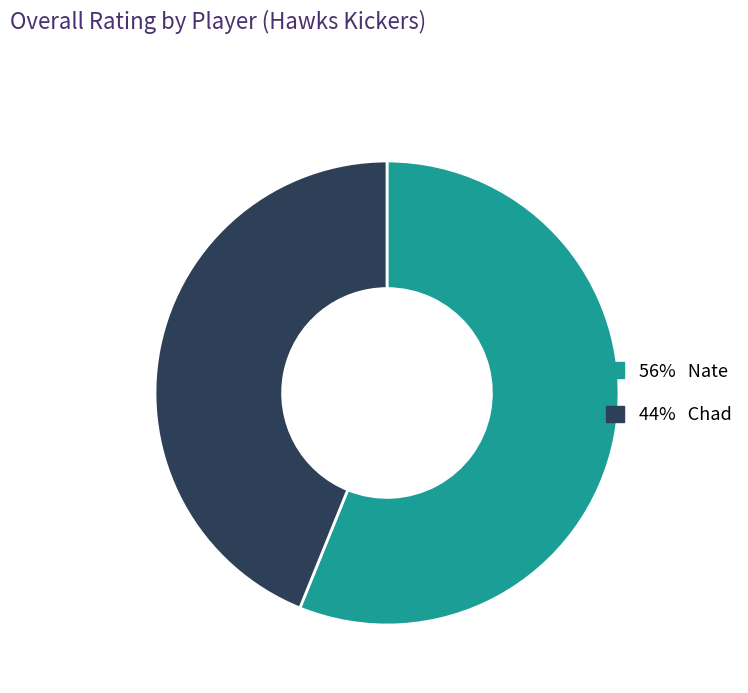

Is there a majority slice in this chart?

Yes